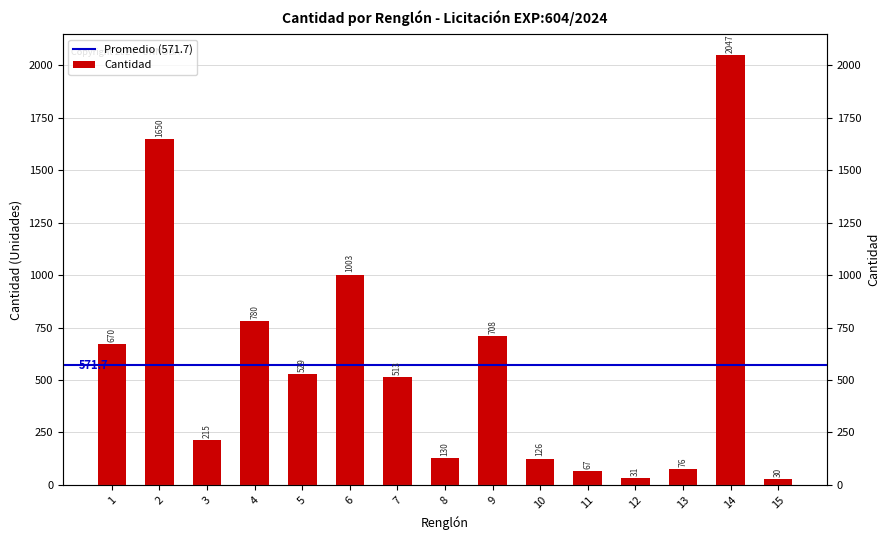

What is the value of the 8th bar from the left?

130